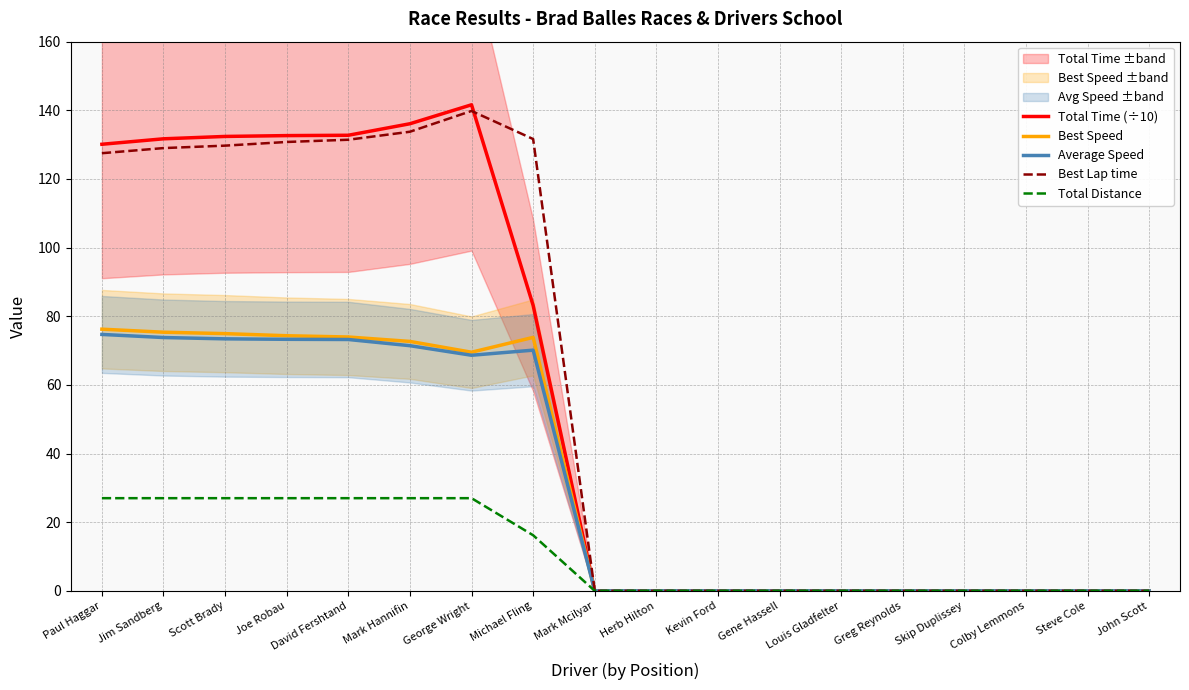

Does the chart have visible grid lines?

Yes